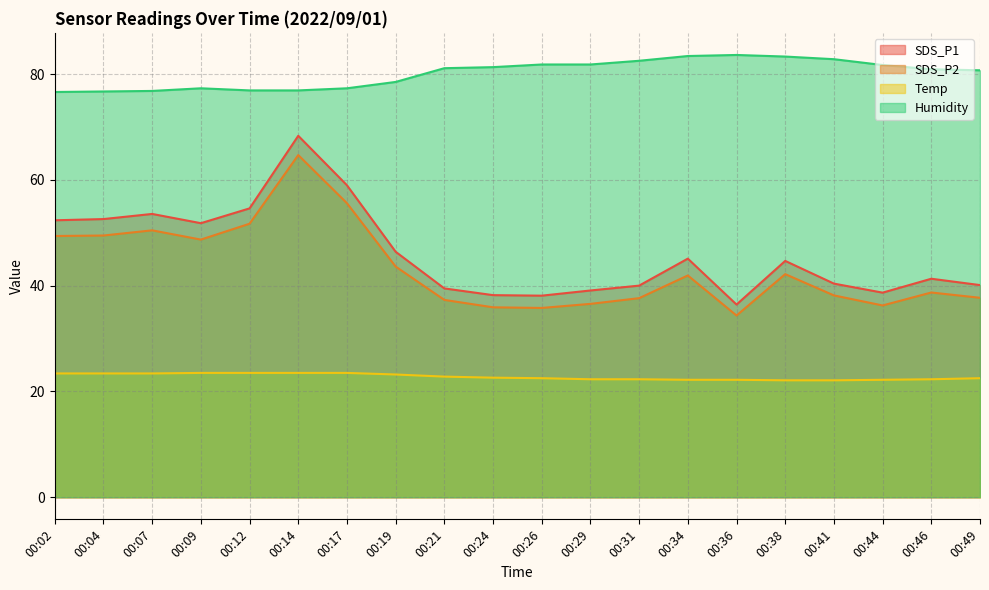

Between 00:09 and 00:34, which is larger?

00:09